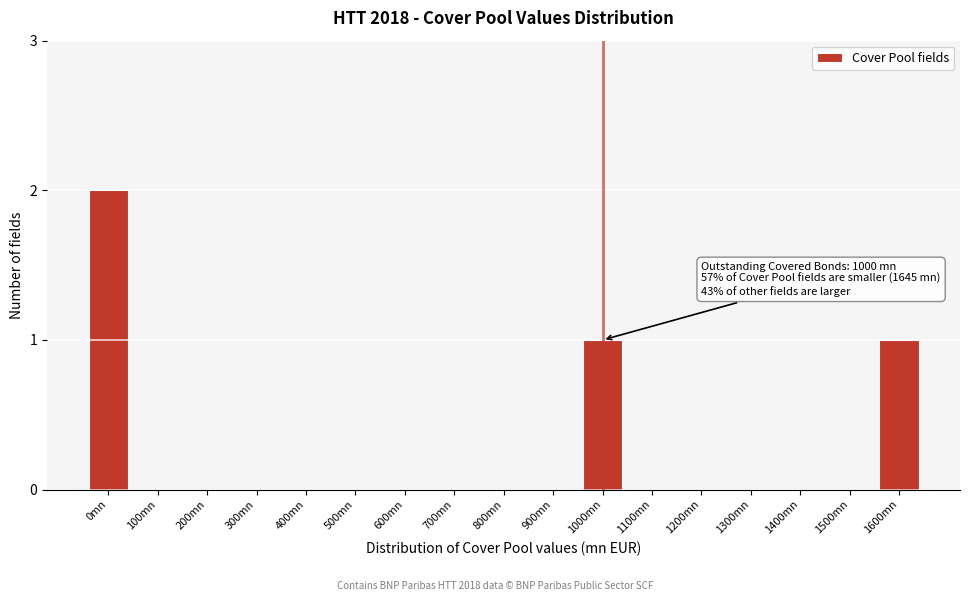

Reading left to right, transcribe all the data shown in this chart.

0mn=2	100mn=0	200mn=0	300mn=0	400mn=0	500mn=0	600mn=0	700mn=0	800mn=0	900mn=0	1000mn=1	1100mn=0	1200mn=0	1300mn=0	1400mn=0	1500mn=0	1600mn=1